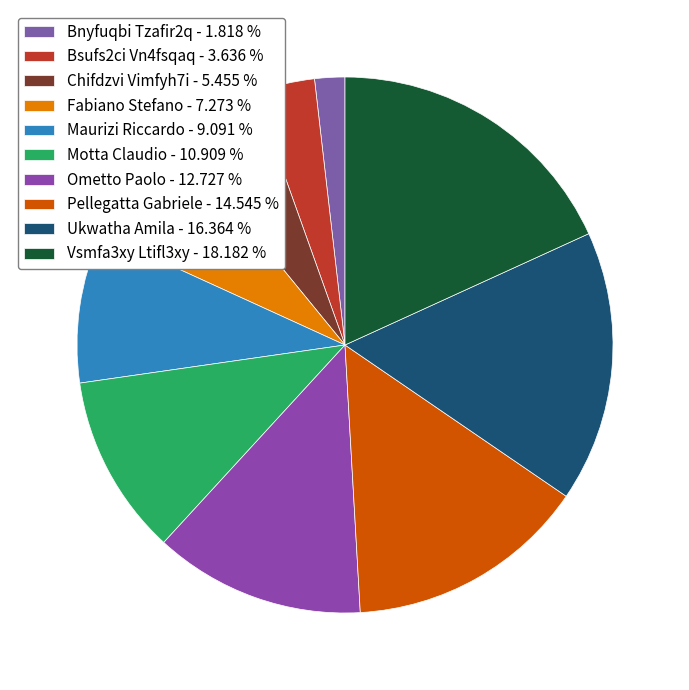

To the nearest percent, what is the difference between the Bnyfuqbi Tzafir2q and Bsufs2ci Vn4fsqaq slice percentages?

2%